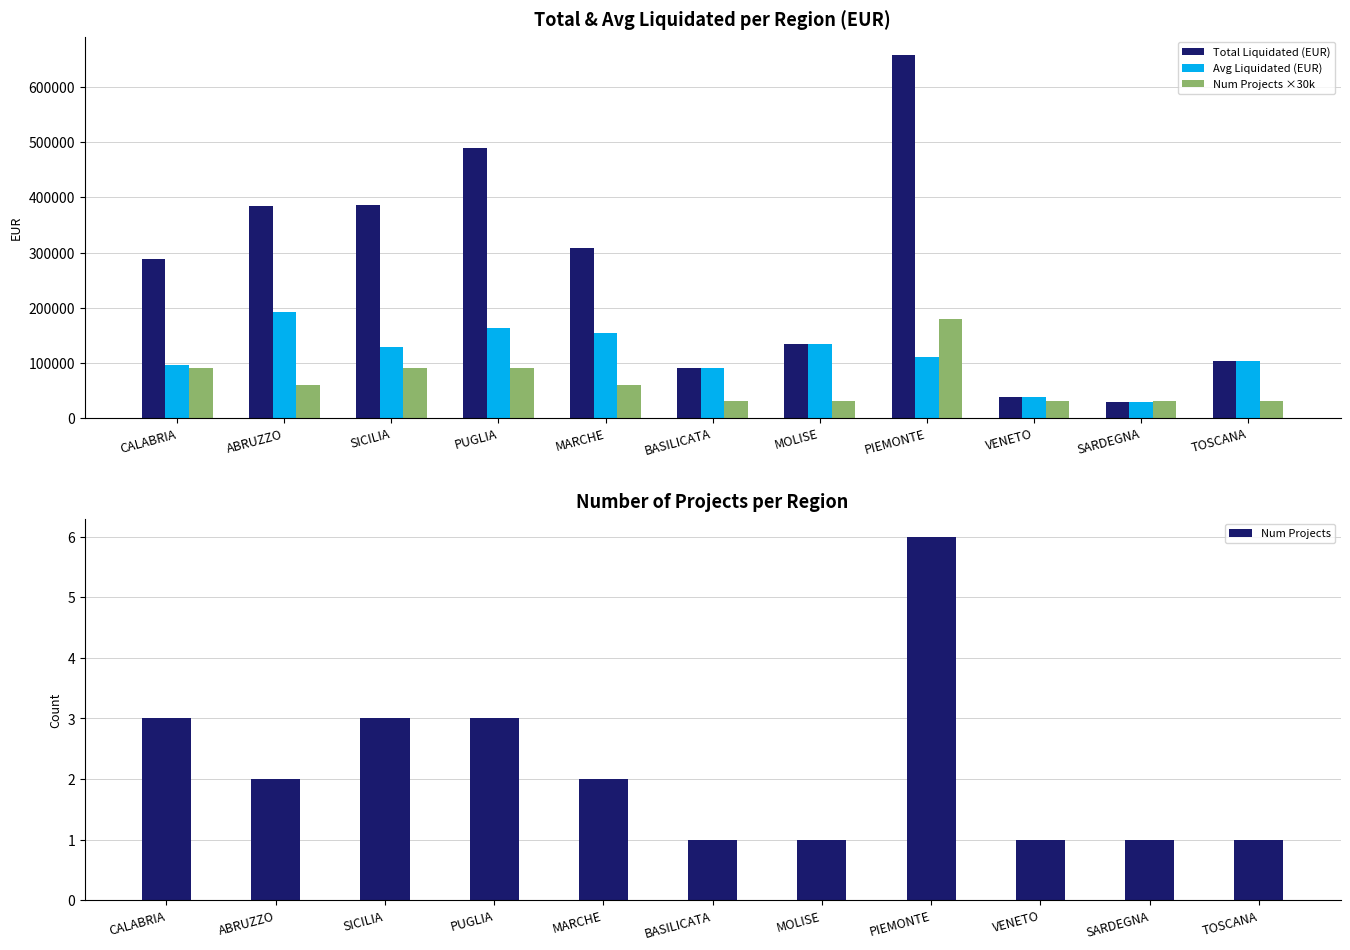

True or false: Avg Liquidated (EUR) has a value of 44898.5 at CALABRIA.

False